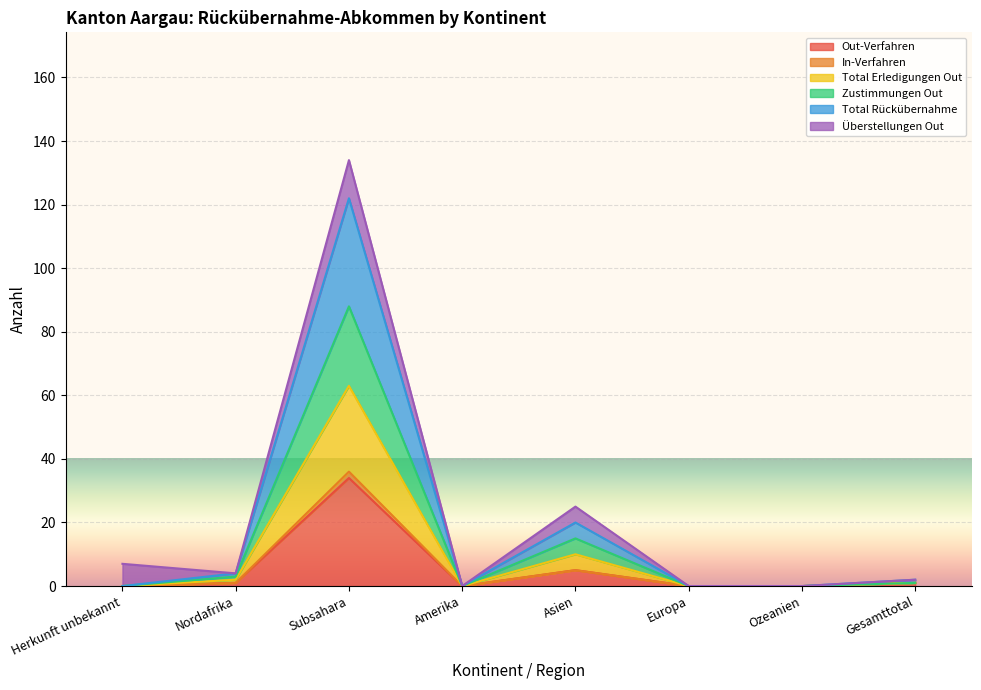

Does the chart display data point markers on the line(s)?

No